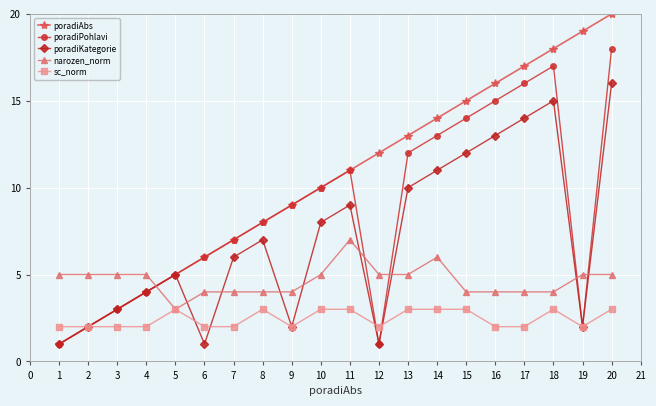

Where is the first local maximum for poradiPohlavi?

11